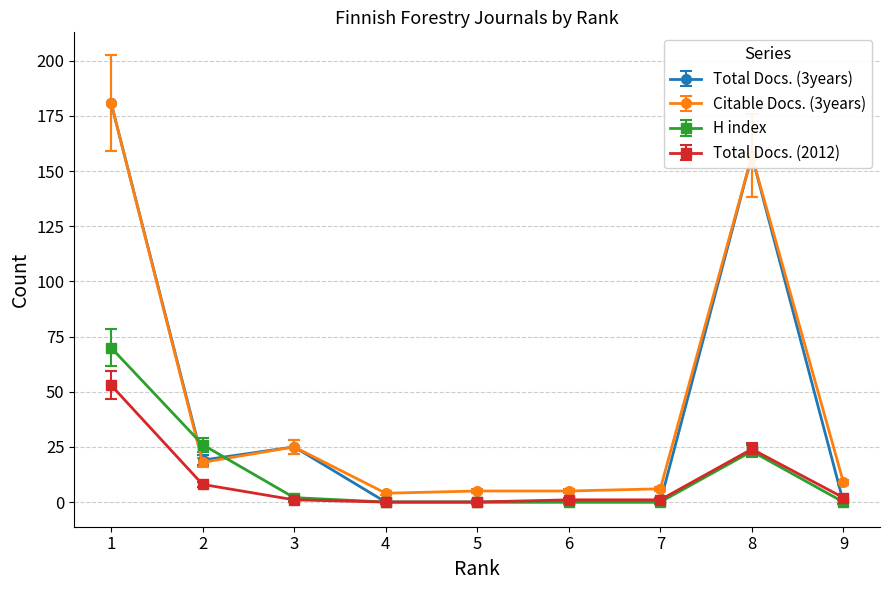

The value of H index at 5 is 0. True or false?

True